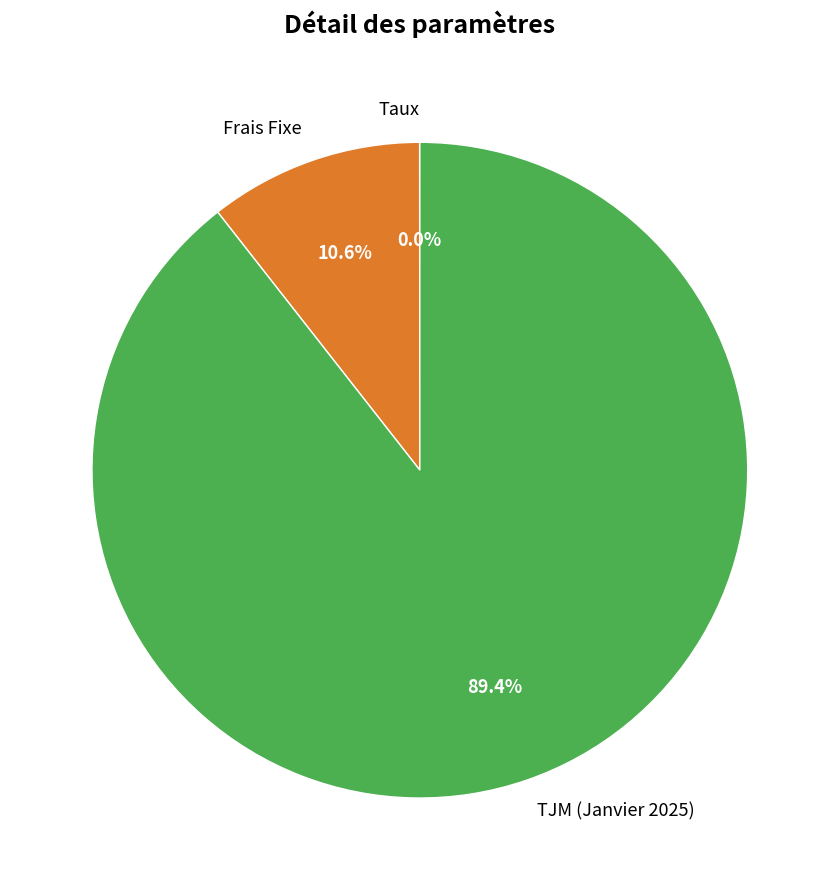

Which category has the biggest portion of the pie?

TJM (Janvier 2025)